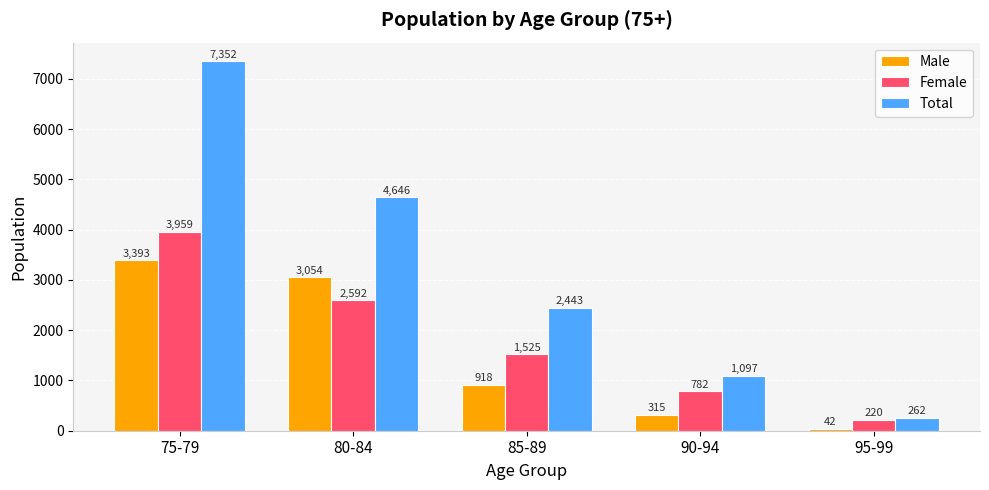

What value does the Total series have at 75-79?

7352